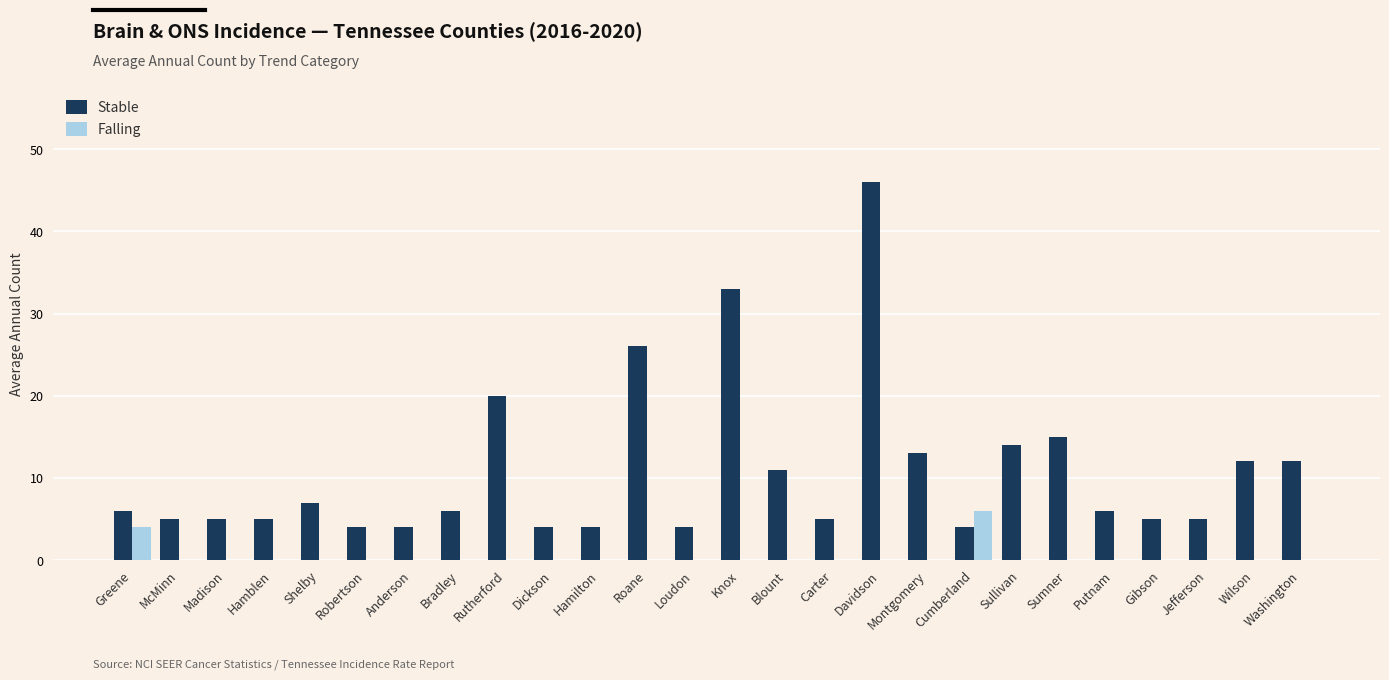

How many groups of bars are there?

26